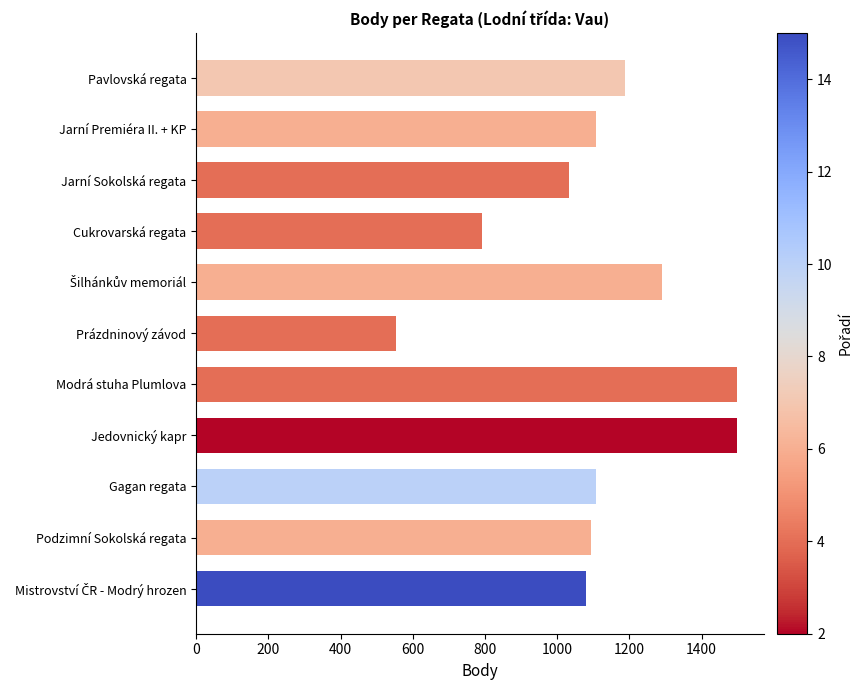

What is the label of the 10th bar from the bottom?

Jarní Premiéra II. + KP